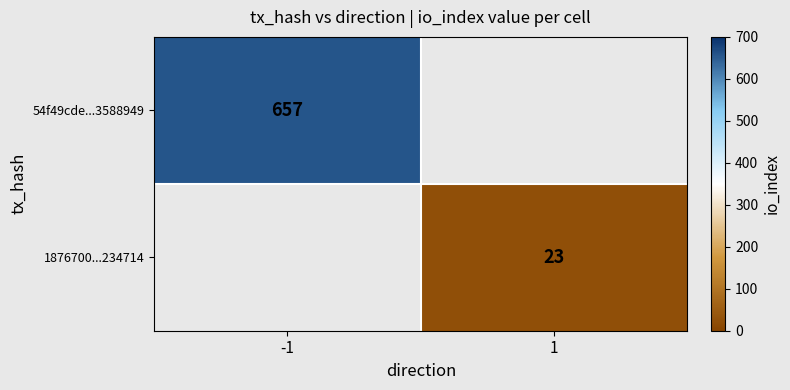

The 54f49cde...3588949 series shows 657 at -1. True or false?

True